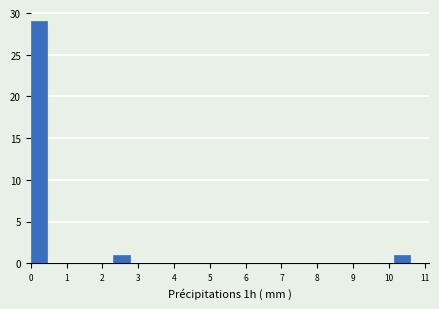

What is the height of the bar covering 0.0 to 0.5 on the x-axis? Neither the bar edges nor the heights are printed on the chart, so give them approximately, as read against the axes.

29